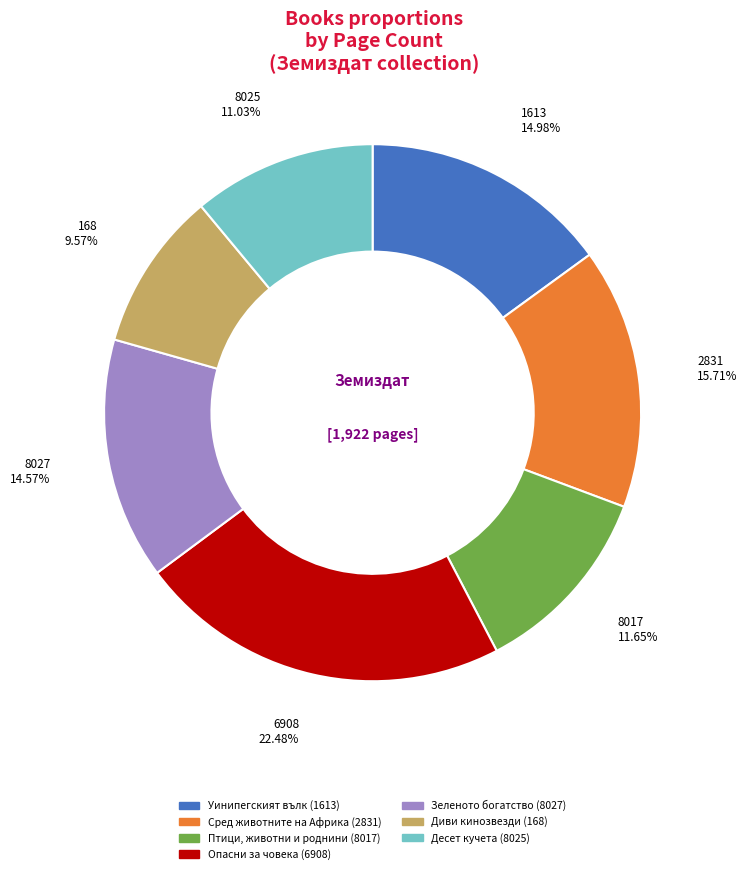

Which slice is the largest?

Опасни за човека (6908)